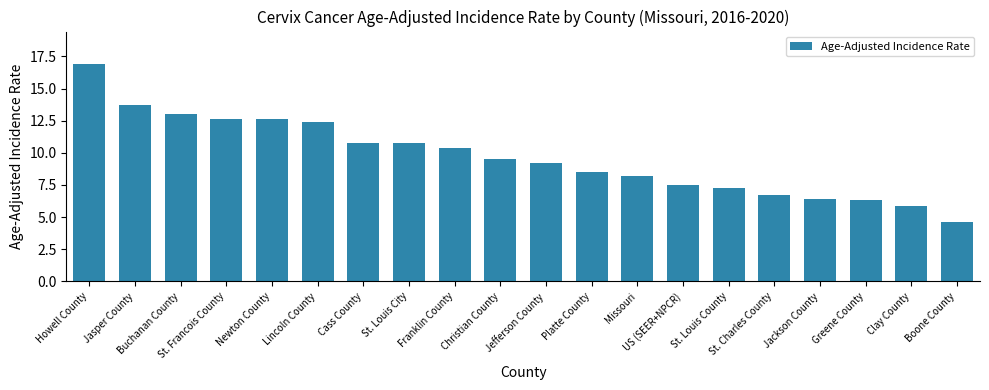

What value does the data have at St. Francois County?

12.6